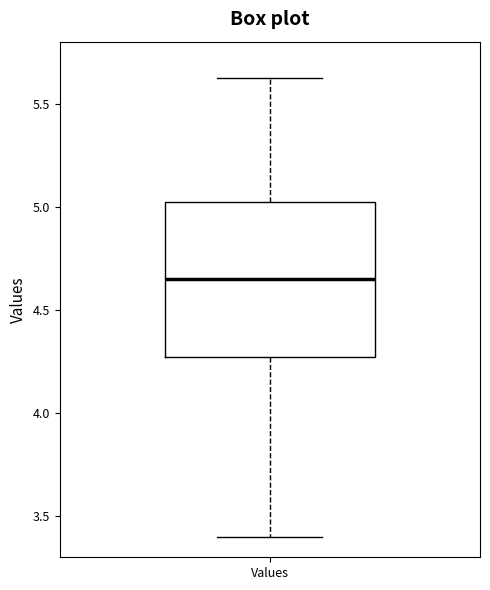

Transcribe this box plot: give where the median line is, the range the box spans, and where the two whiskers end, as read against the y-axis. The values are not printed on the chart, so give them approximately, as read against the axis.

median 4.65, box 4.25 to 5.00, whiskers 3.40 to 5.60